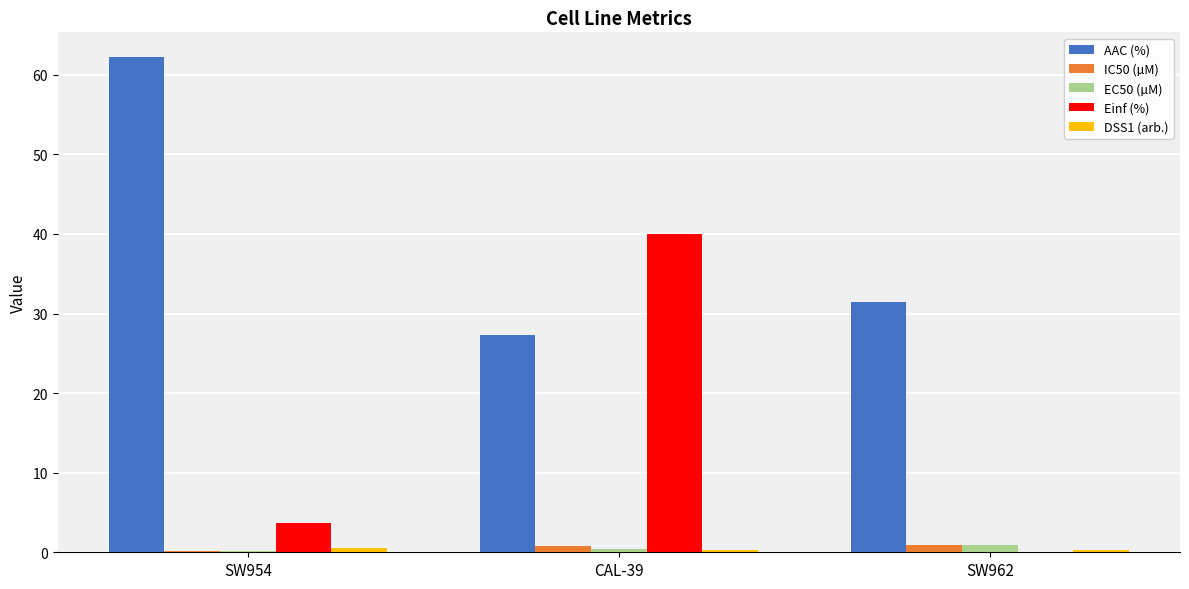

At which label is AAC (%) closest to 44?

SW962